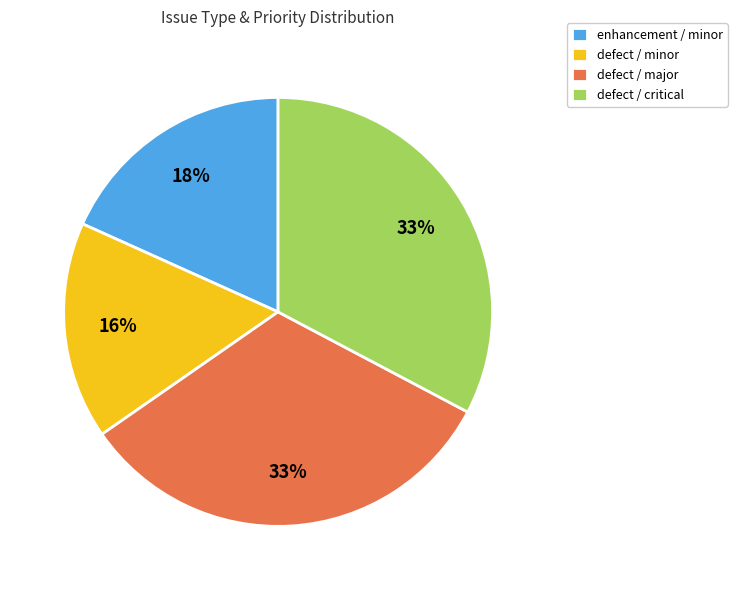

To the nearest percent, what percentage of the pie is defect / minor?

16%